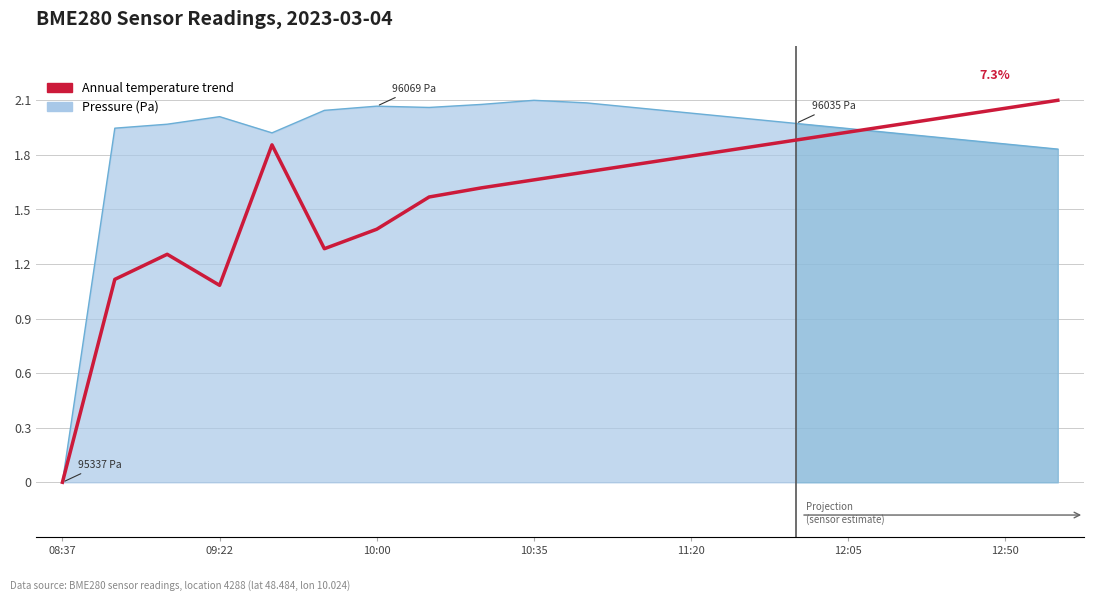

How many data points are above 1?

19